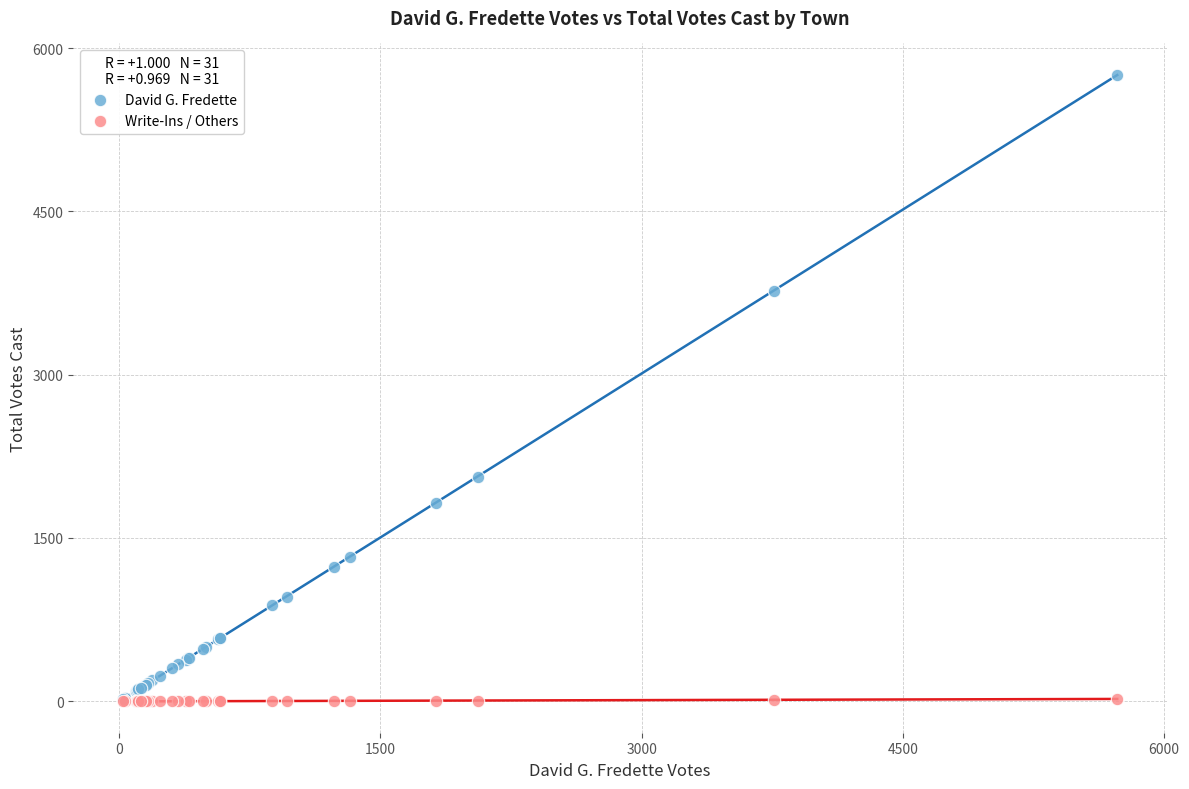

Across all series, what Y value is closest to 2877?

2063